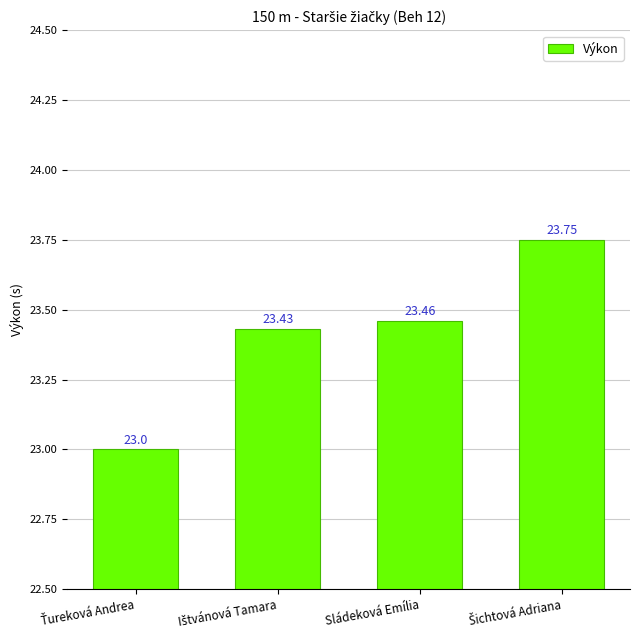

What is the label of the 2nd bar from the right?

Sládeková Emília